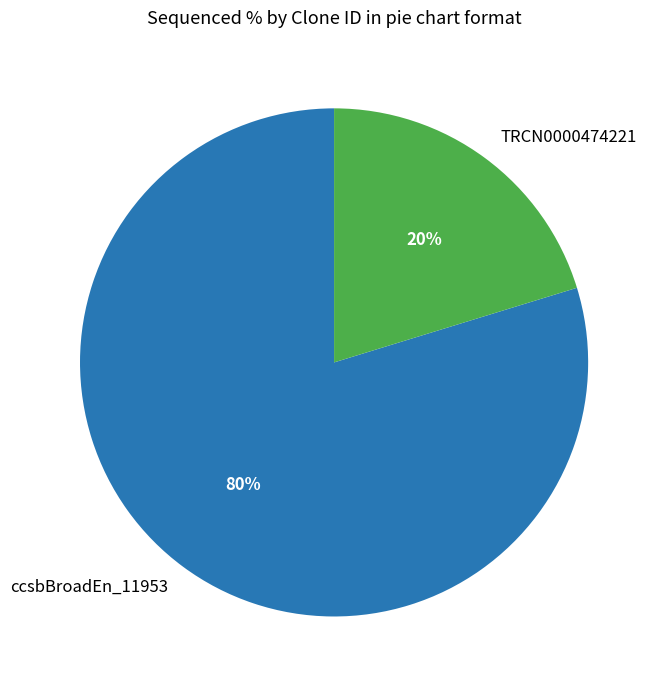

Between TRCN0000474221 and ccsbBroadEn_11953, which is larger?

ccsbBroadEn_11953